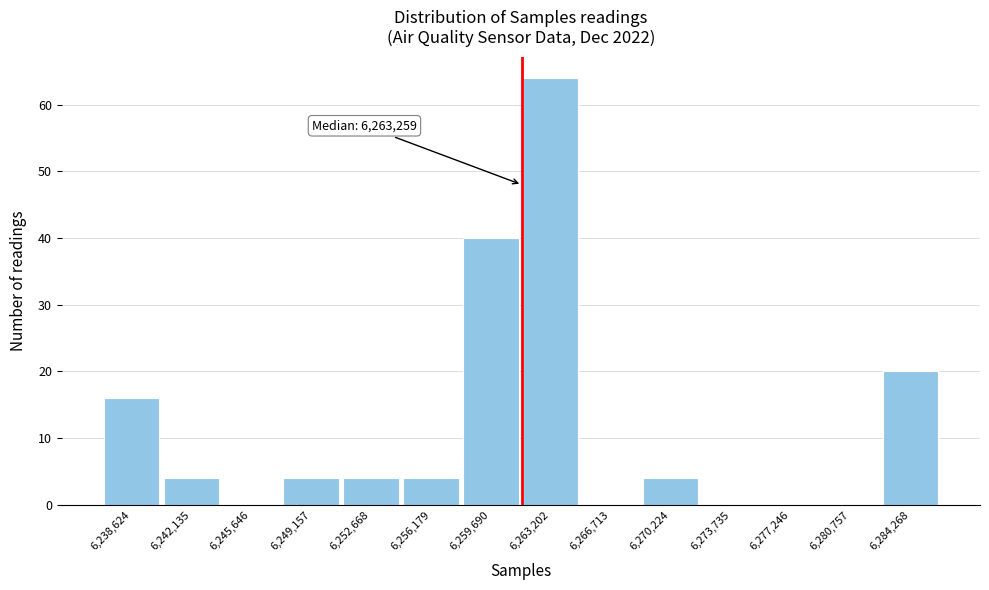

Reading left to right, transcribe all the data shown in this chart.

6,238,624=16	6,242,135=4	6,245,646=0	6,249,157=4	6,252,668=4	6,256,179=4	6,259,690=40	6,263,202=64	6,266,713=0	6,270,224=4	6,273,735=0	6,277,246=0	6,280,757=0	6,284,268=20